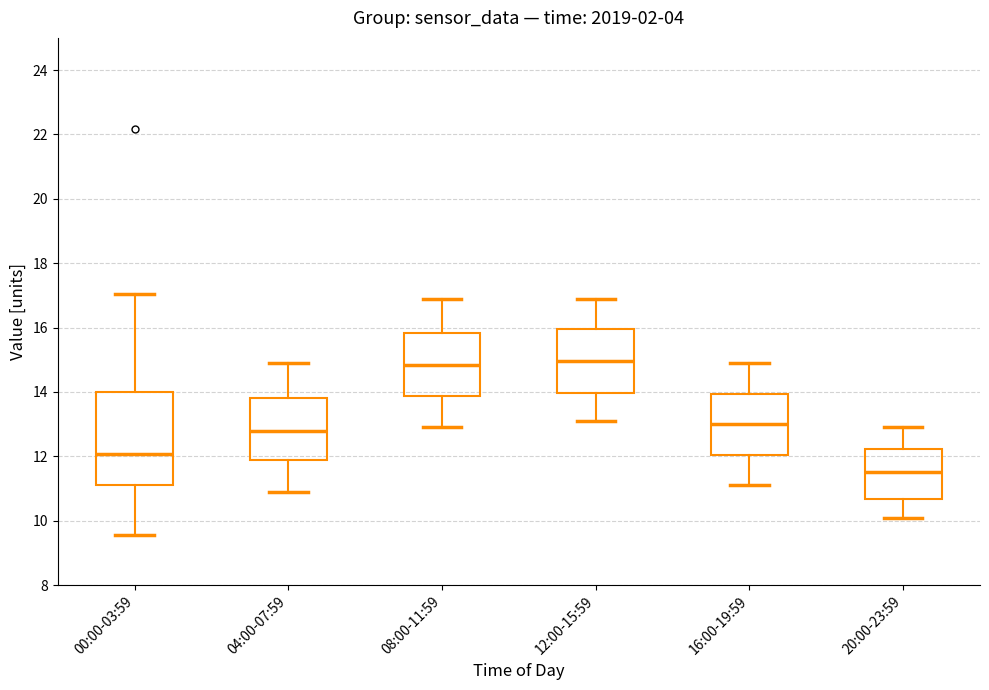

Reading left to right, transcribe this box plot: for each box, give where its median line is, the range the box spans, and where its two whiskers end, as read against the y-axis. The values are not printed on the chart, so give them approximately, as read against the axis.

00:00-03:59: median 12.0, box 11.2 to 14.0, whiskers 9.6 to 17.0
04:00-07:59: median 12.8, box 11.8 to 13.8, whiskers 11.0 to 15.0
08:00-11:59: median 14.8, box 13.8 to 15.8, whiskers 13.0 to 17.0
12:00-15:59: median 15.0, box 14.0 to 16.0, whiskers 13.2 to 17.0
16:00-19:59: median 13.0, box 12.0 to 14.0, whiskers 11.2 to 15.0
20:00-23:59: median 11.6, box 10.6 to 12.2, whiskers 10.2 to 13.0